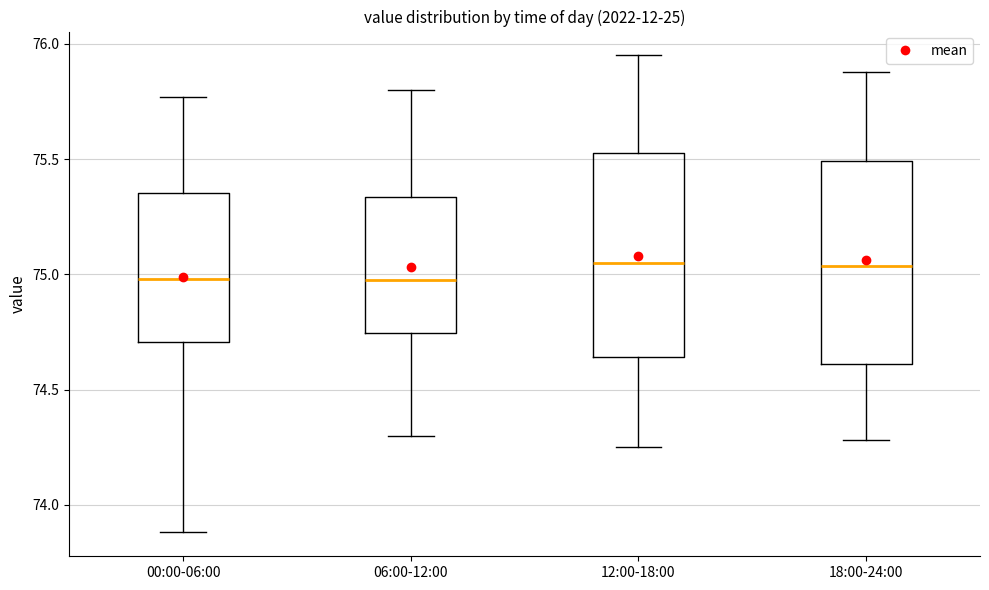

Where does the lower whisker of the box for 06:00-12:00 end on the y-axis? The values are not printed on the chart, so give them approximately, as read against the axis.

74.30